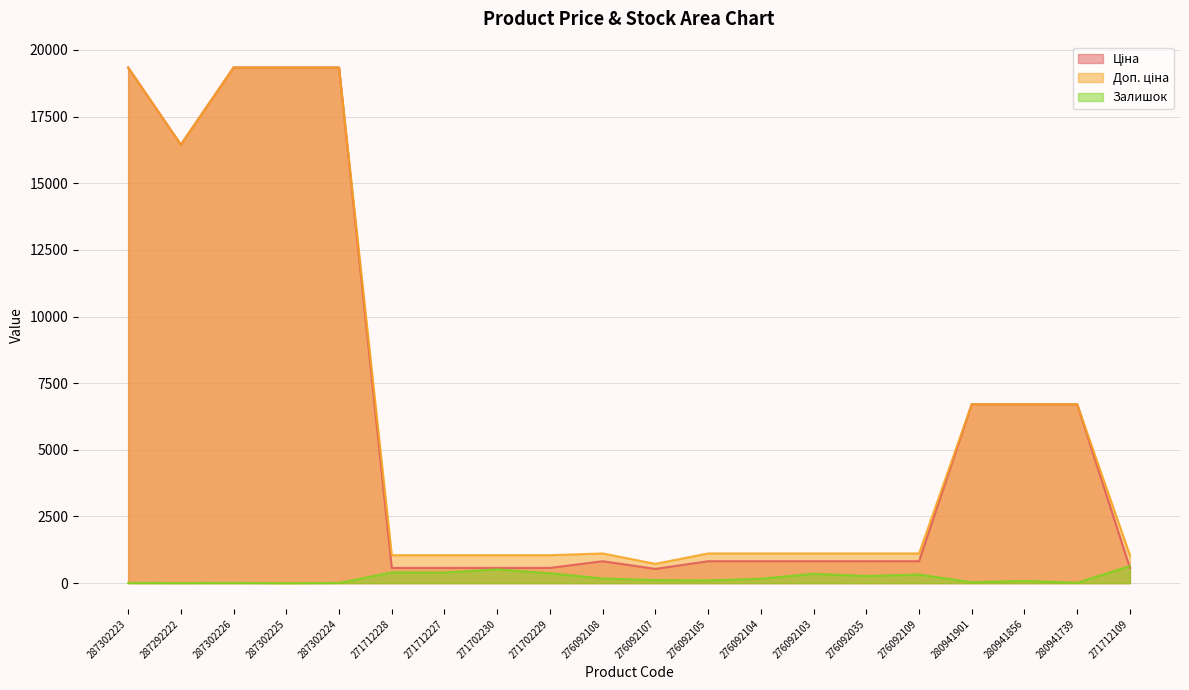

Does the chart display data point markers on the line(s)?

No